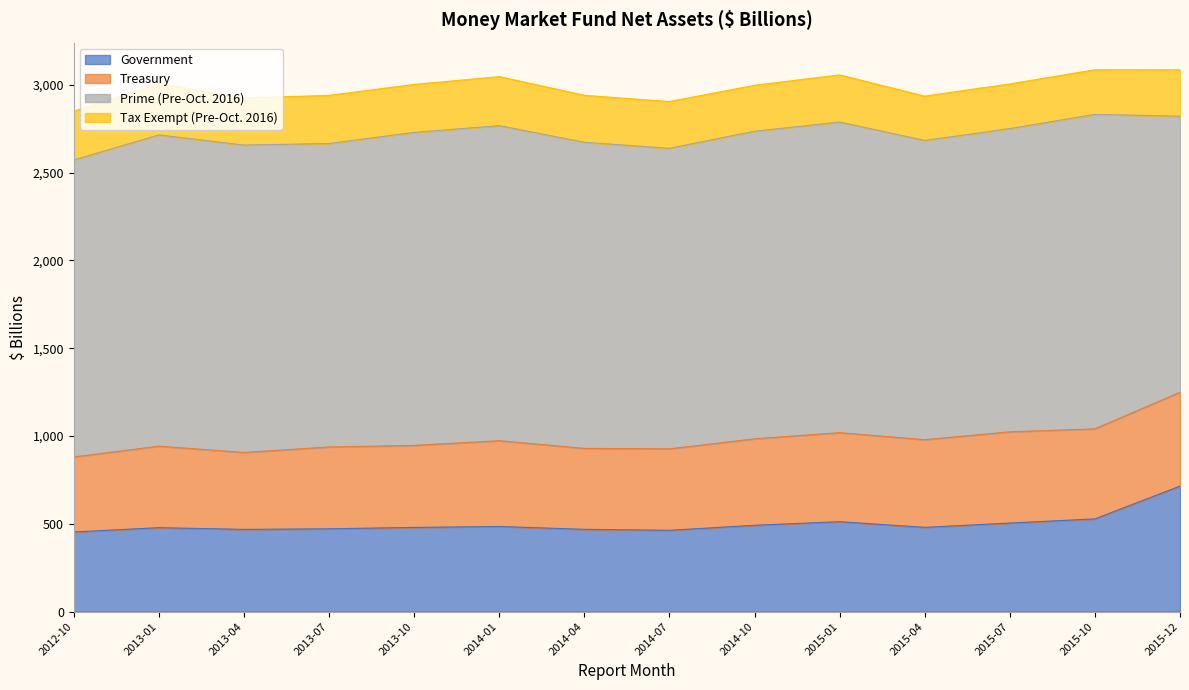

Where does the Tax Exempt (Pre-Oct. 2016) series first go above 268?

2012-10